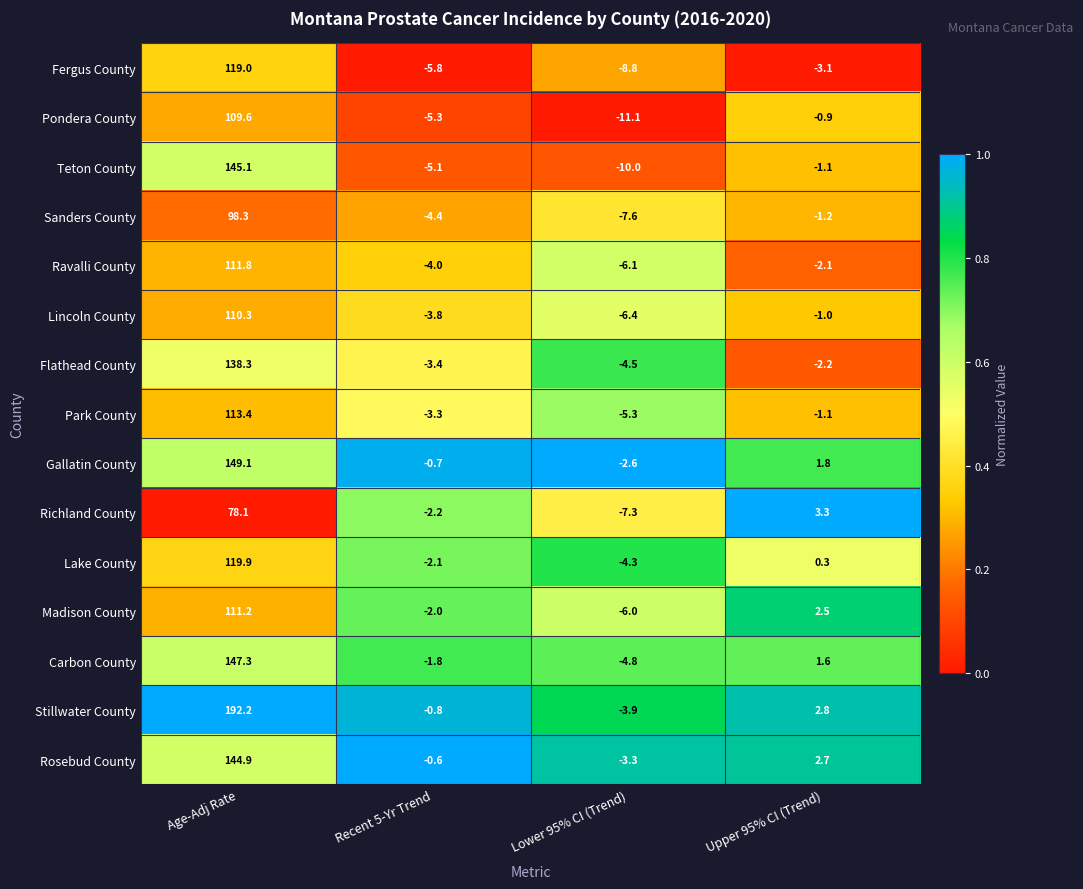

At which category is the sum across all series the highest?

Age-Adj Rate